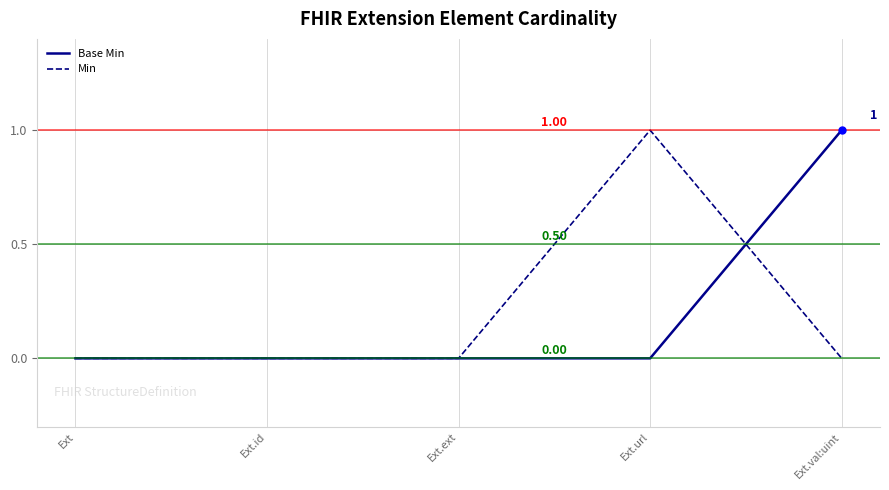

Between Ext and Ext.val:uint, which series saw the biggest shift?

Base Min